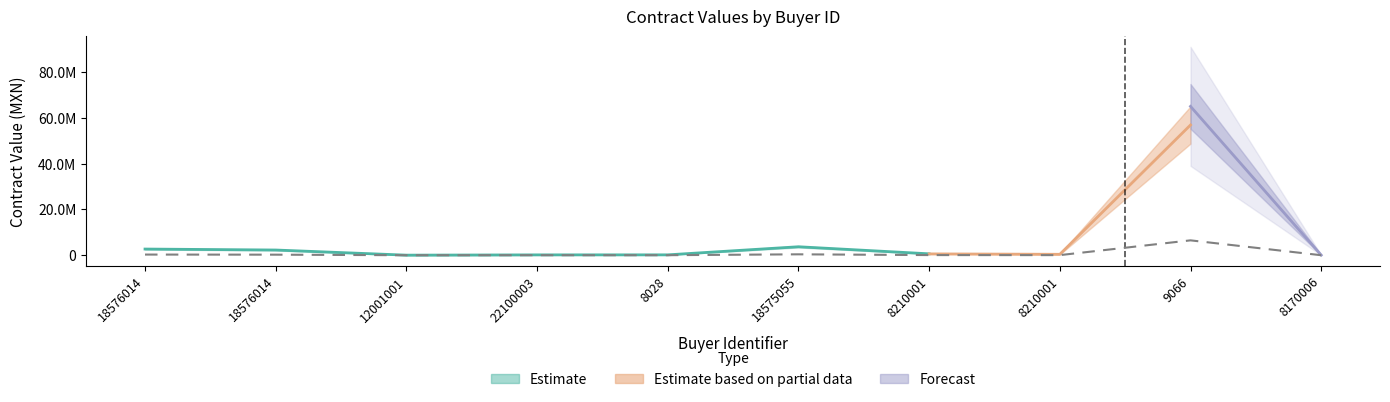

Reading left to right, what are all the values shown in this chart?

18576014=291795.5	18576014=246179.3	12001001=4049.0	22100003=16982.6	8028=18195.6	18575055=400000.0	8210001=66985.6	8210001=46508.3	9066=6493986.5	8170006=6188.6